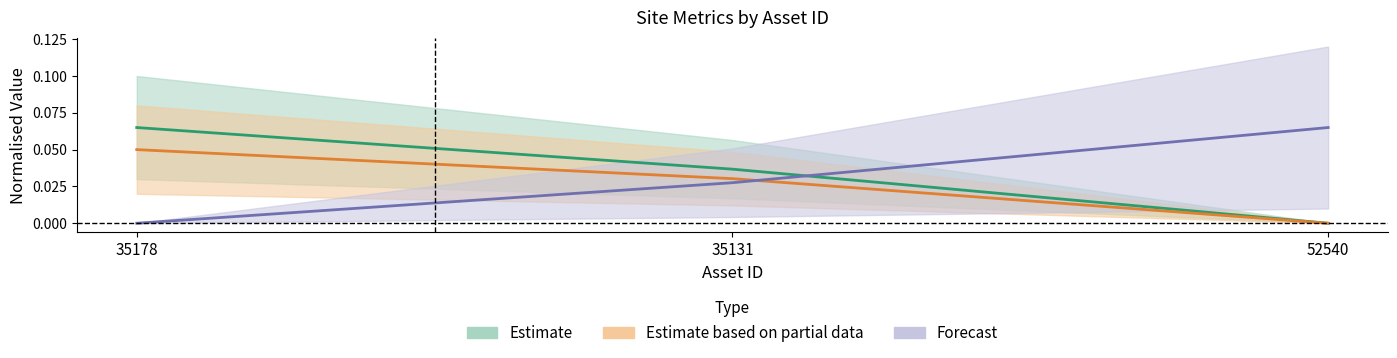

At which label does SITE_LATITUDE reach its peak?

35178